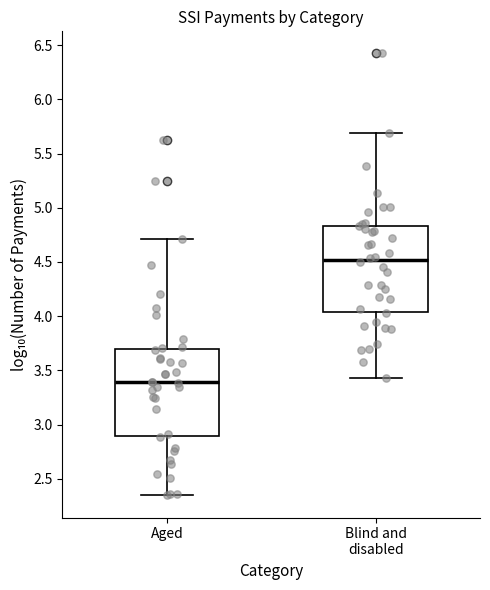

Which box's median line is the lowest?

Aged